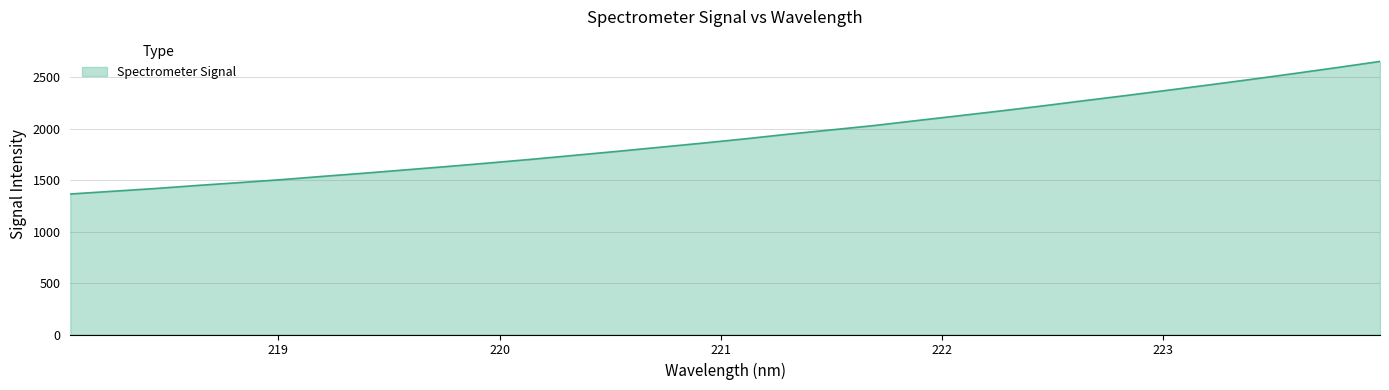

What is the minimum value shown in the chart?

1366.2